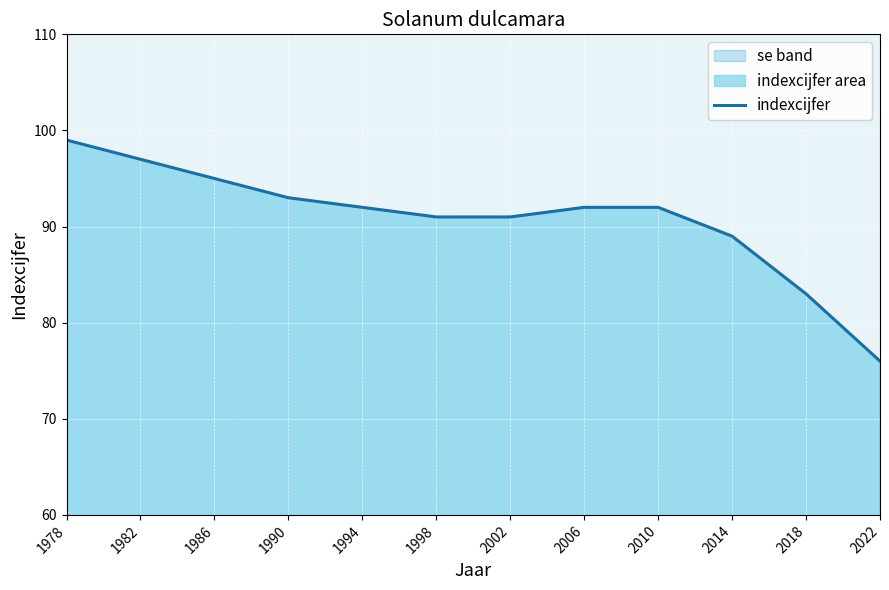

Rank the categories by value from lowest to highest.

2022, 2018, 2014, 1998, 2002, 1994, 2006, 2010, 1990, 1986, 1982, 1978